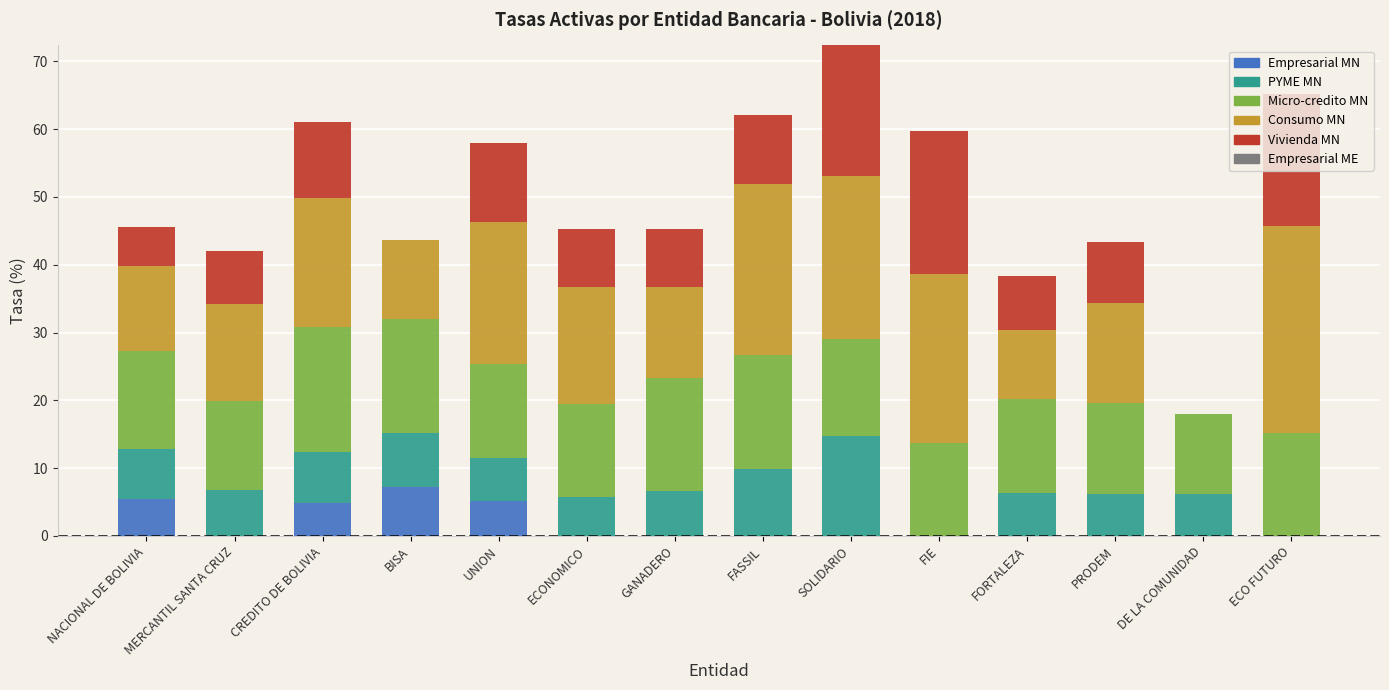

What is the maximum value for Empresarial MN?

7.3